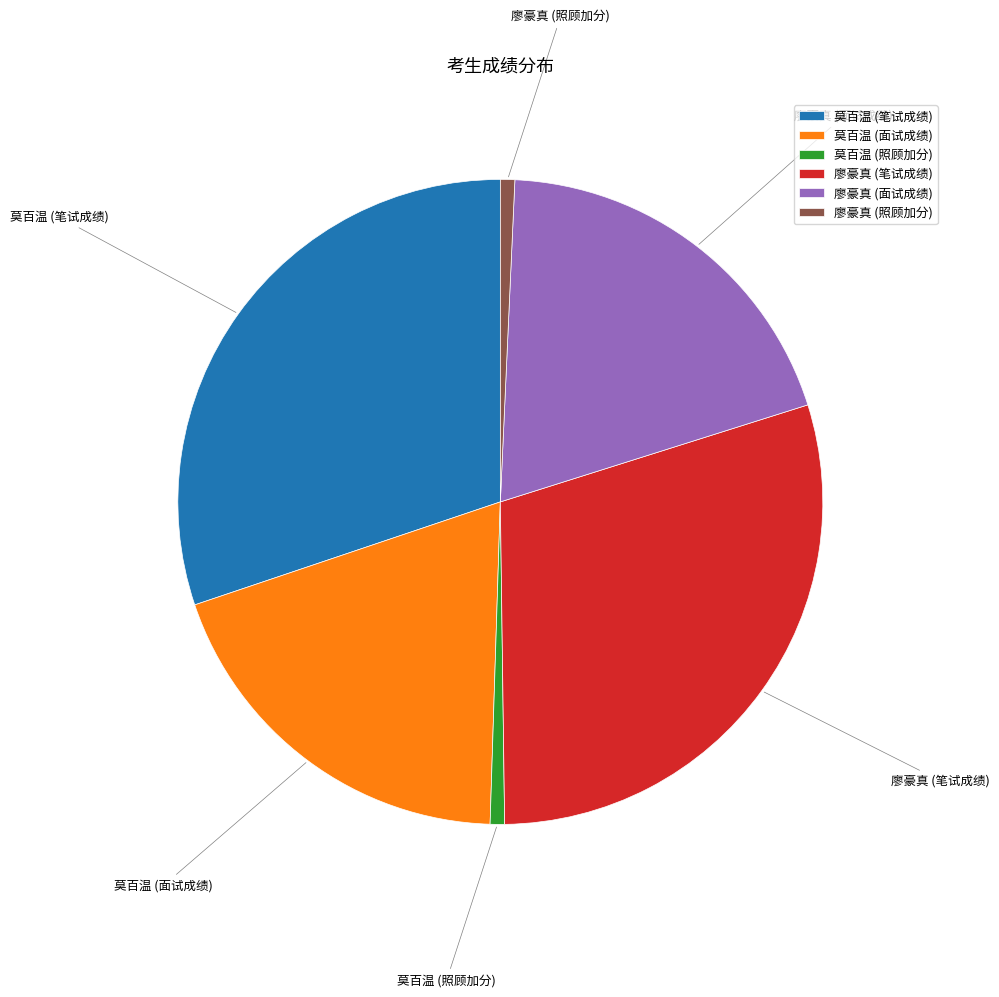

Which category has the biggest portion of the pie?

莫百温 (笔试成绩)